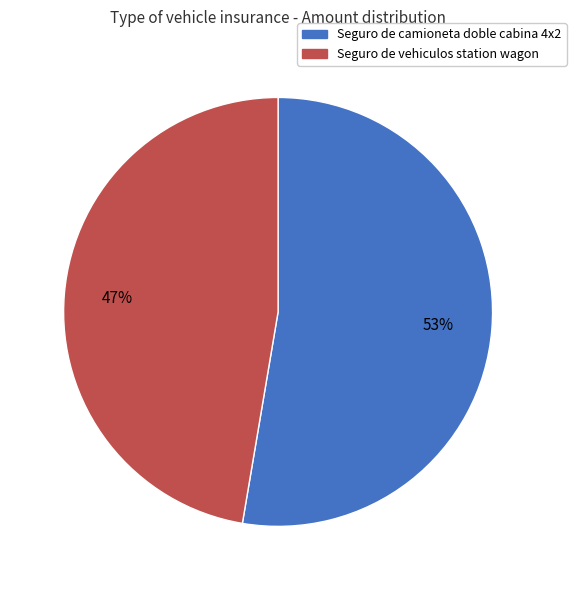

Combined, do Seguro de vehiculos station wagon and Seguro de camioneta doble cabina 4x2 account for over 50%?

Yes